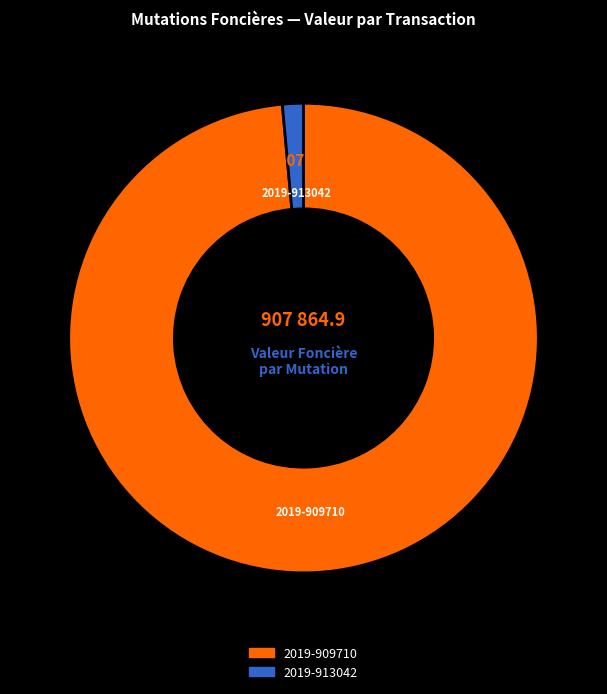

How many slices are in this pie chart?

2